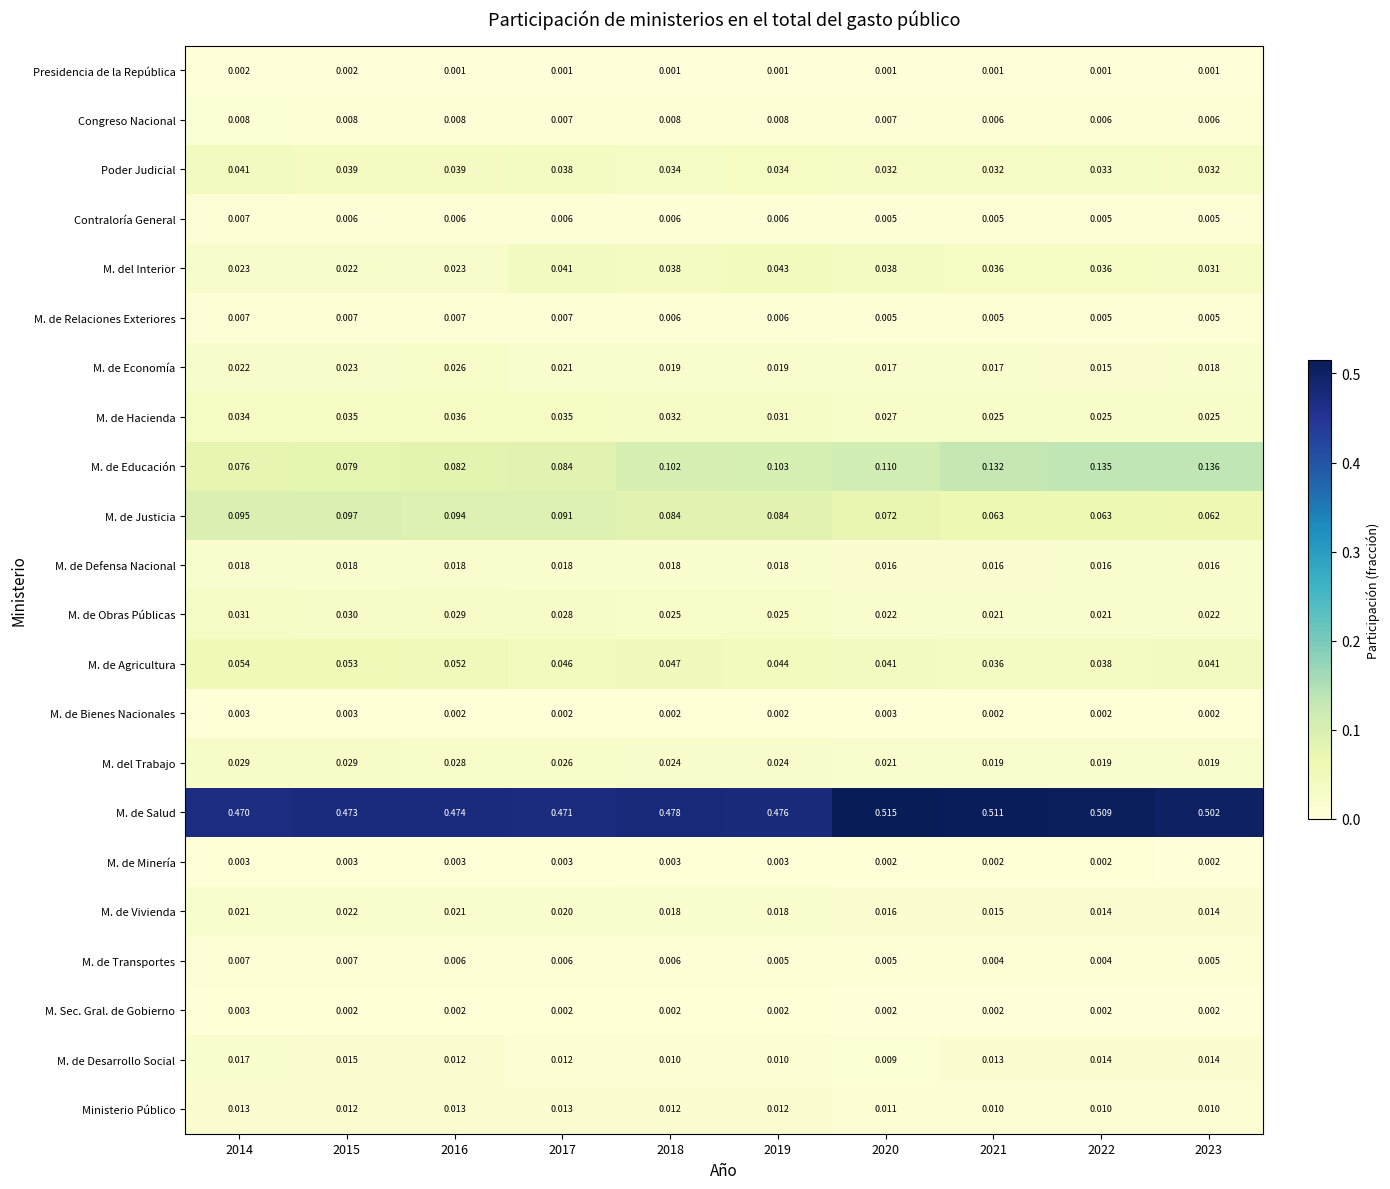

Is the value of M. de Minería at 2018 greater than the value of M. de Educación at 2017?

No